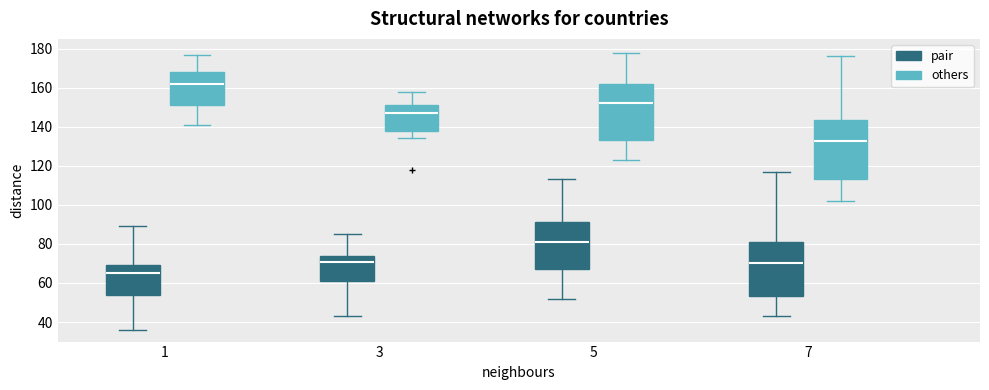

Reading left to right, transcribe this box plot: for each box, give where its median line is, the range the box spans, and where its two whiskers end, as read against the y-axis. The values are not printed on the chart, so give them approximately, as read against the axis.

1 (pair): median 66, box 54 to 70, whiskers 36 to 90
1 (others): median 162, box 152 to 168, whiskers 142 to 178
3 (pair): median 72, box 62 to 74, whiskers 44 to 86
3 (others): median 148, box 138 to 152, whiskers 134 to 158
5 (pair): median 82, box 68 to 92, whiskers 52 to 114
5 (others): median 152, box 134 to 162, whiskers 124 to 178
7 (pair): median 70, box 54 to 82, whiskers 44 to 118
7 (others): median 132, box 114 to 144, whiskers 102 to 176